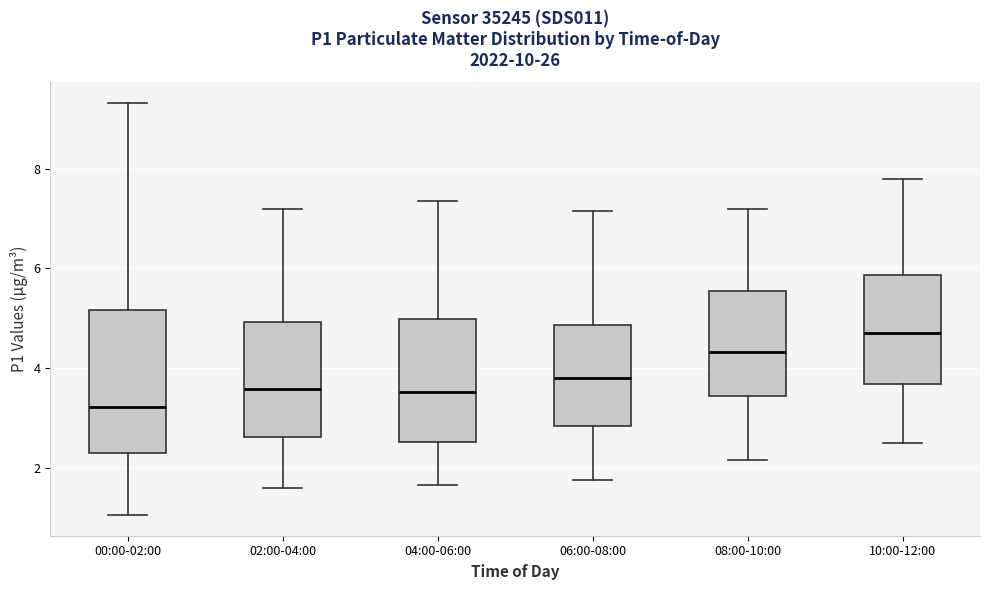

Which box is the tallest, from its lower edge to its upper edge?

00:00-02:00